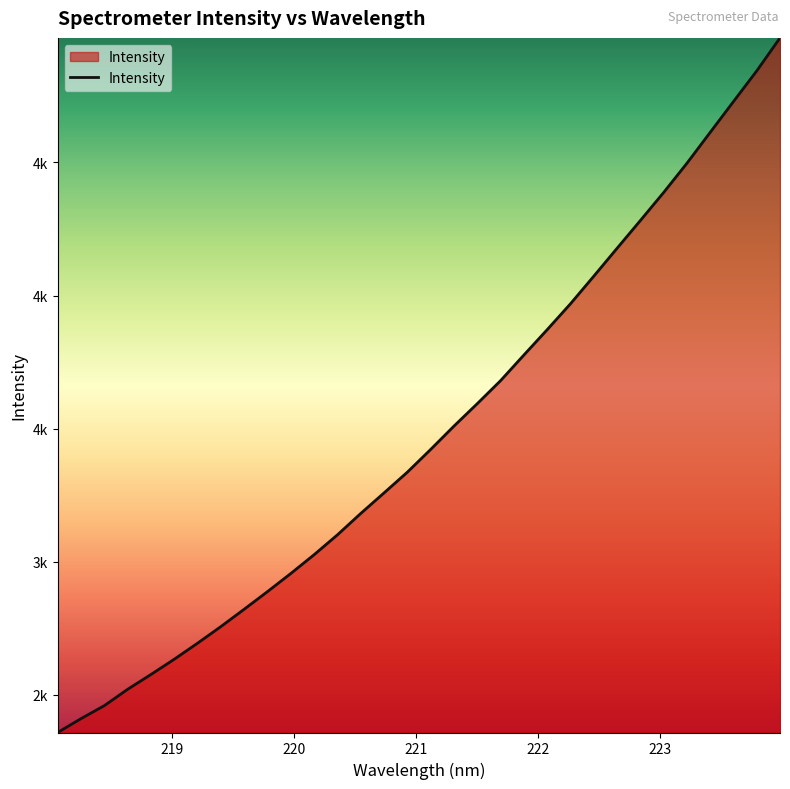

Is this an area chart (filled region under the line)?

Yes